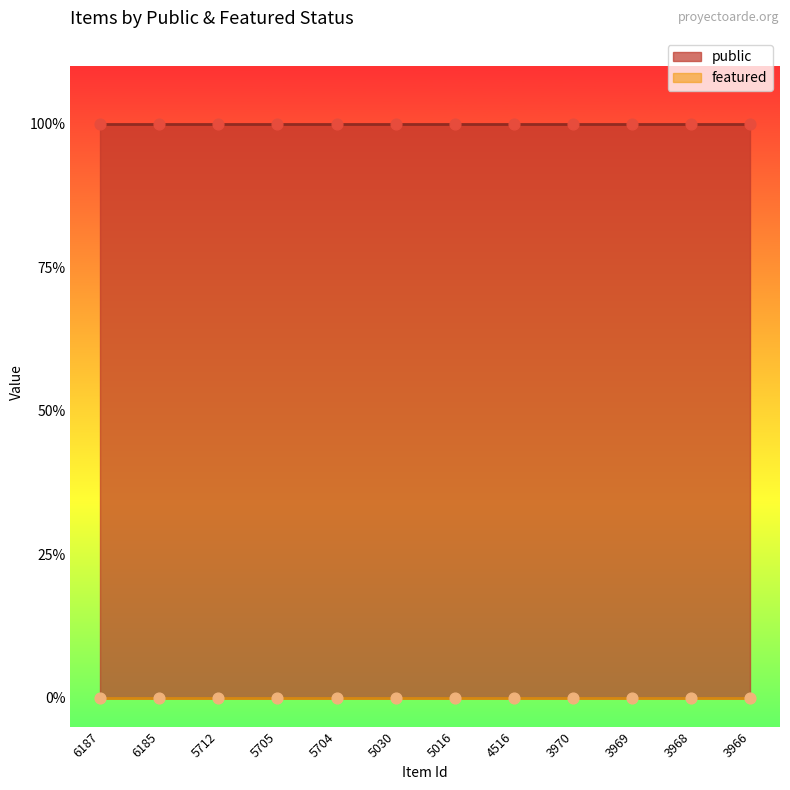

Which series has the largest total across all categories?

public